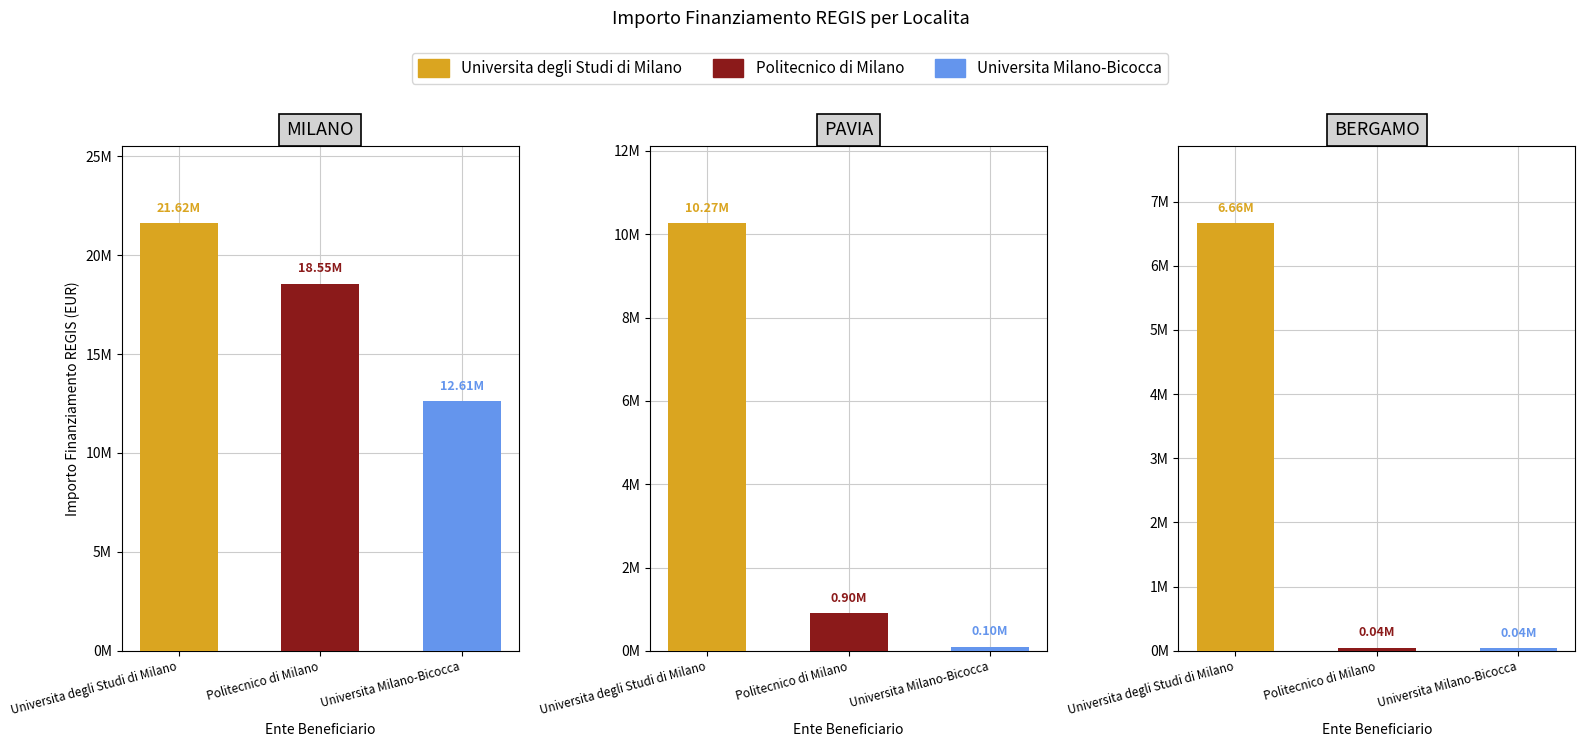

What is the difference between the maximum and minimum values in the MILANO series?

9006306.0